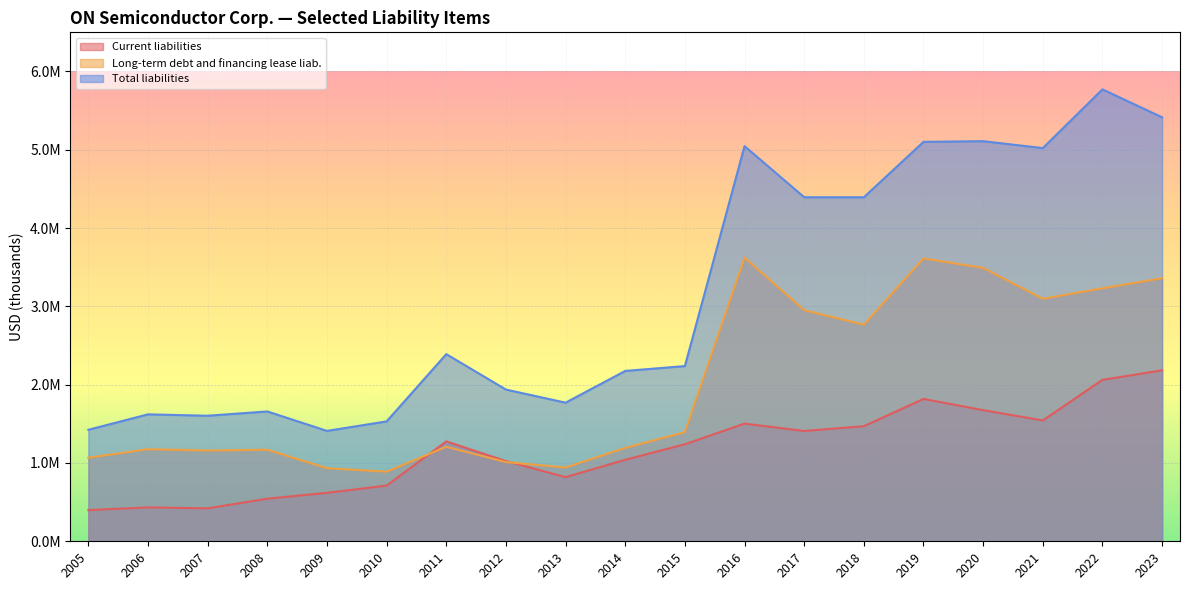

What is the difference between the second highest and minimum values in the Long-term debt and financing lease liab. series?

2723700